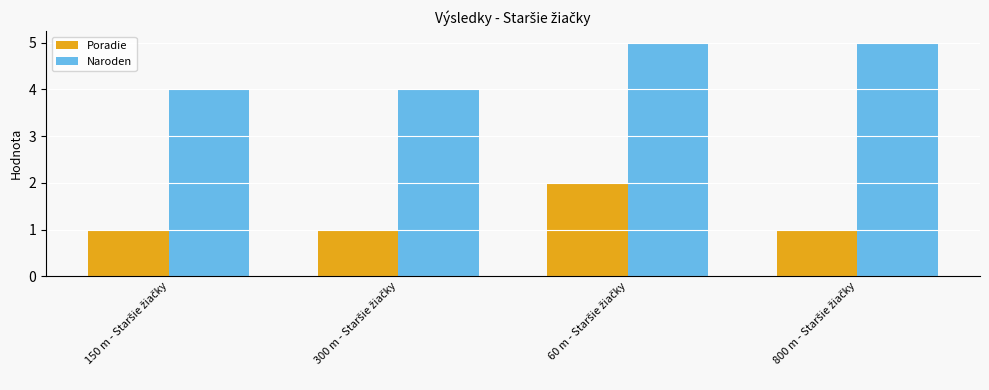

How many Poradie values are between 1 and 2?

4